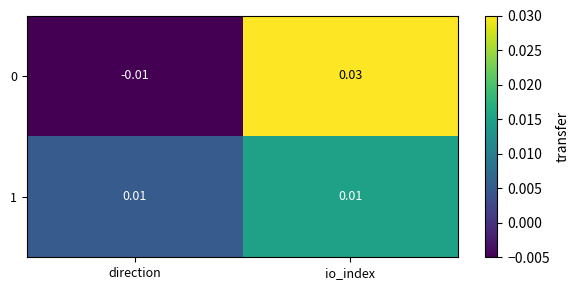

At which label does 0 first exceed 0?

io_index